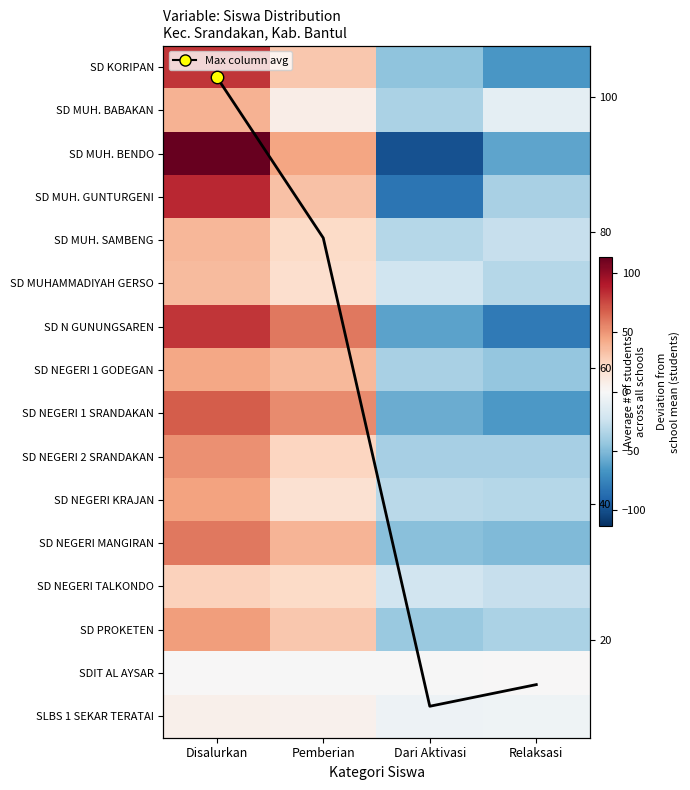

What is the difference between the SDIT AL AYSAR values at Disalurkan and Pemberian?

1.0